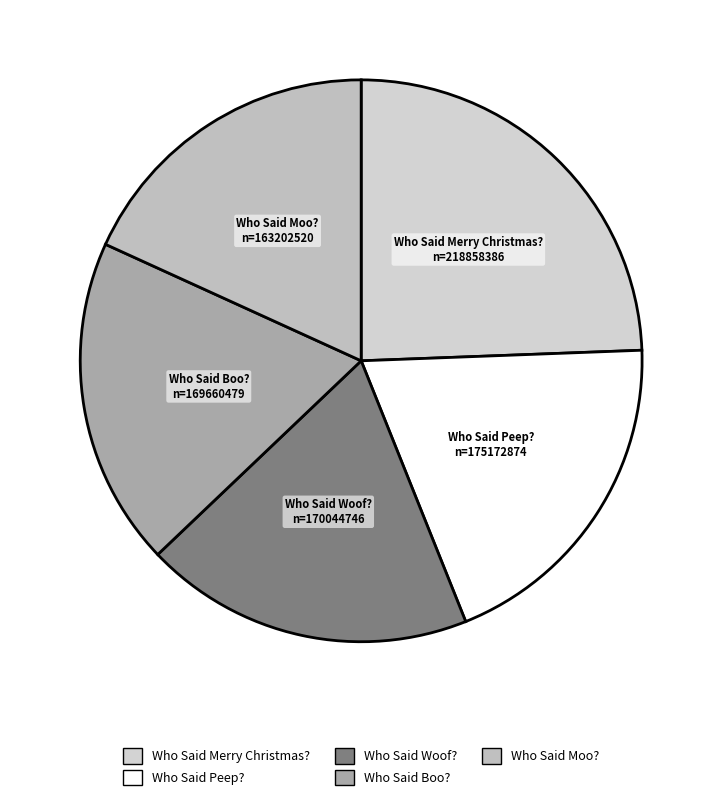

Which slice is the smallest?

Who Said Moo?